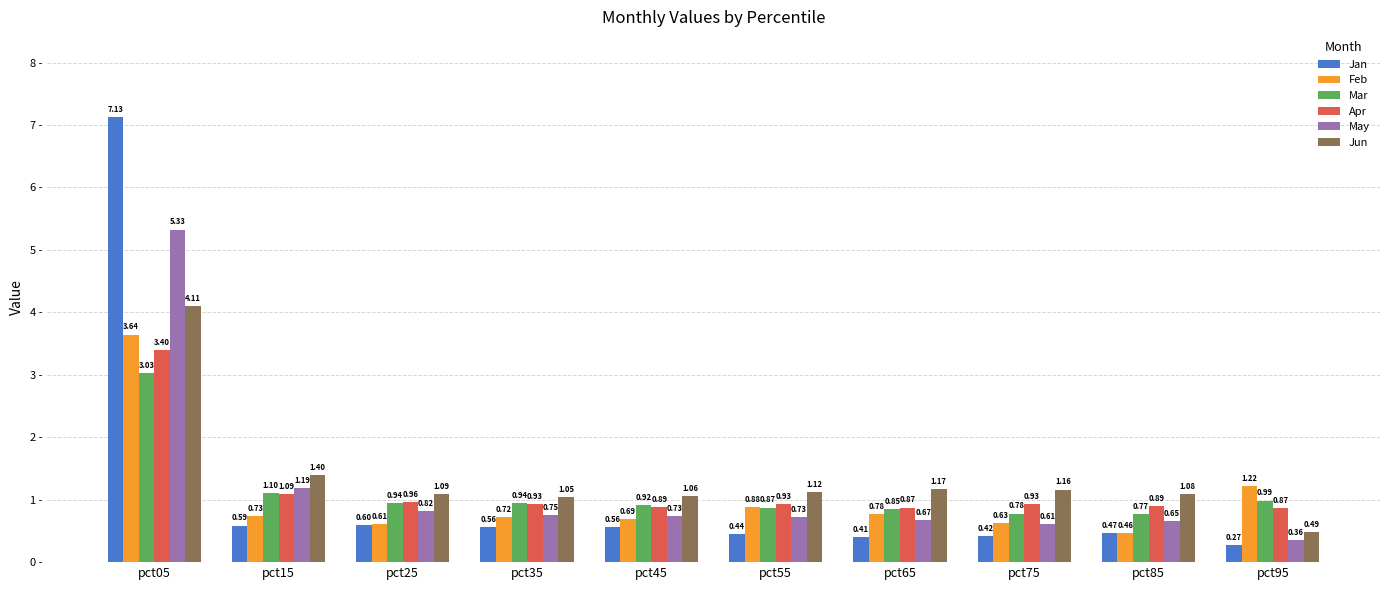

At pct45, list the series in order from largest to smallest.

Jun, Mar, Apr, May, Feb, Jan